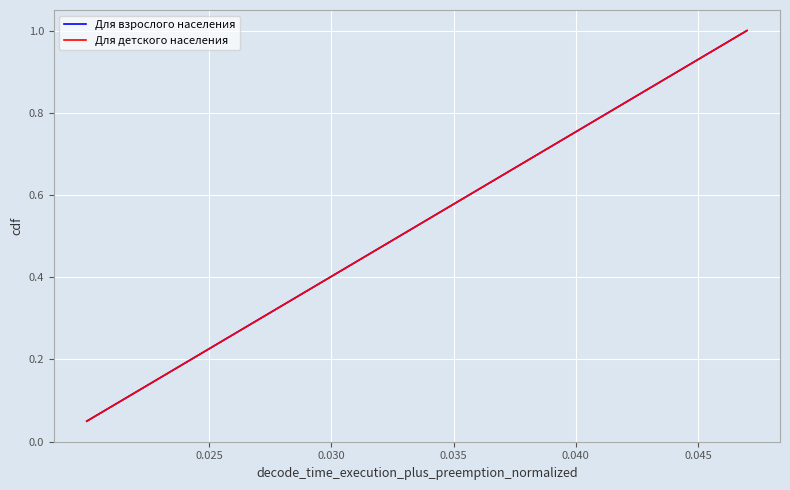

True or false: Для детского населения has more than 2 points higher than both neighbors.

False